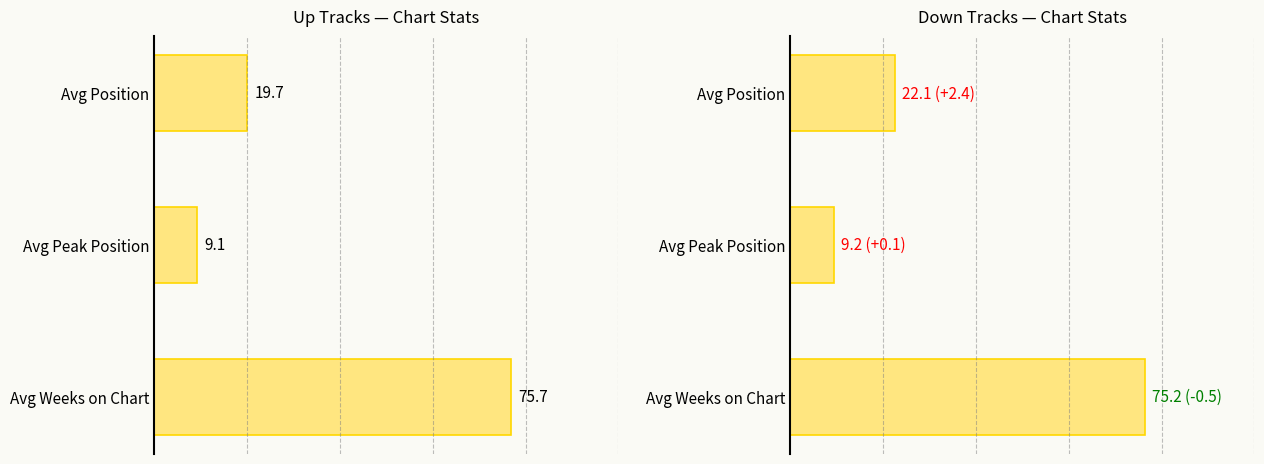

Rank the series by their average value, from highest to lowest.

down, up